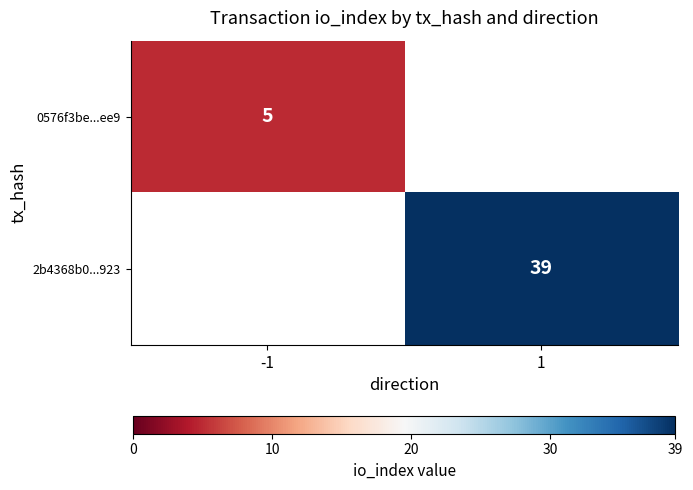

Is the value of 2b4368b0...923 at 1 greater than the value of 0576f3be...ee9 at -1?

Yes